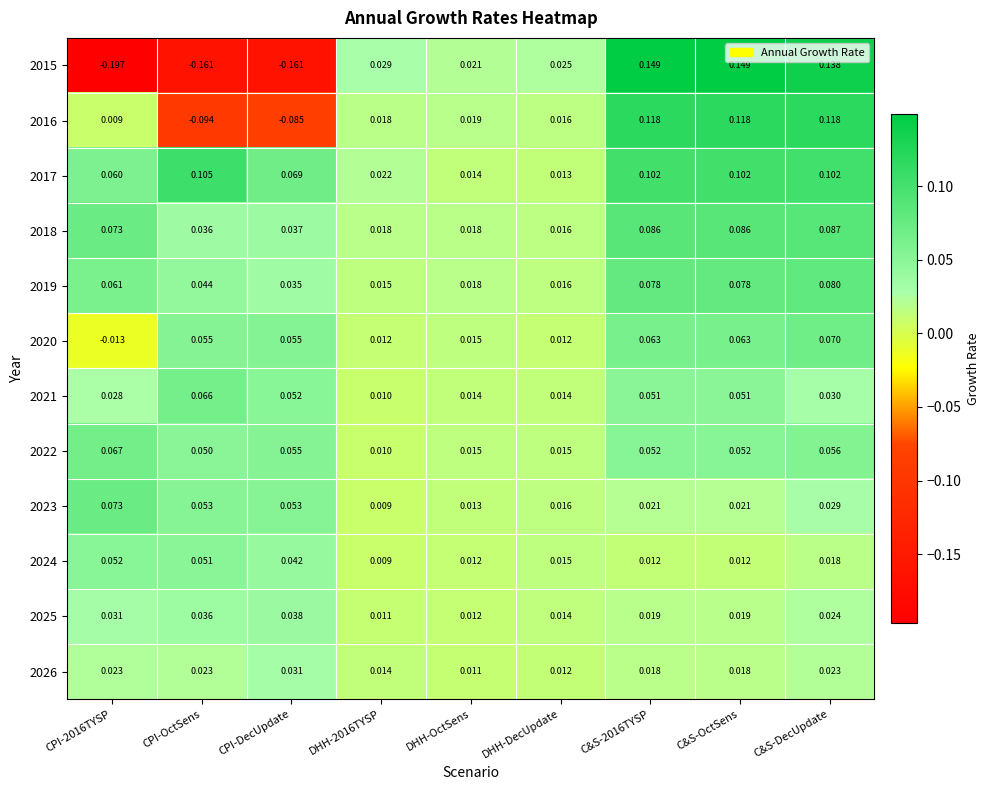

What is the difference between the highest and lowest values at CPI-2016TYSP?

0.3